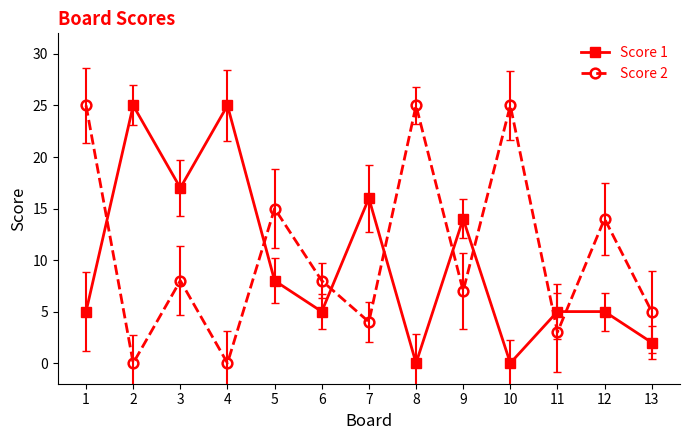

True or false: Score 2 has a value of 1 at 11.

False